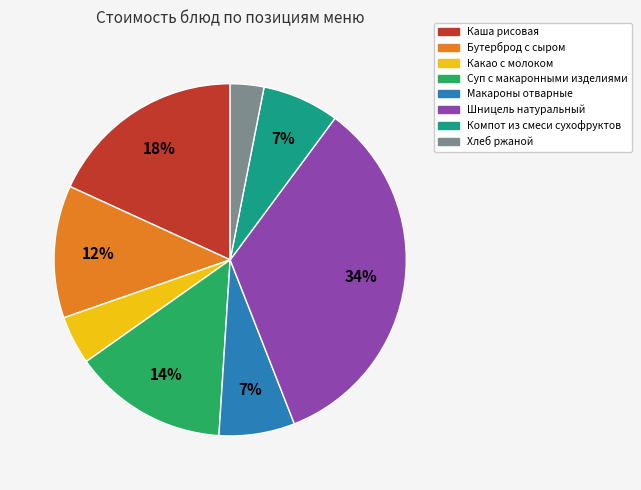

To the nearest percent, what percentage of the pie is Шницель натуральный?

34%